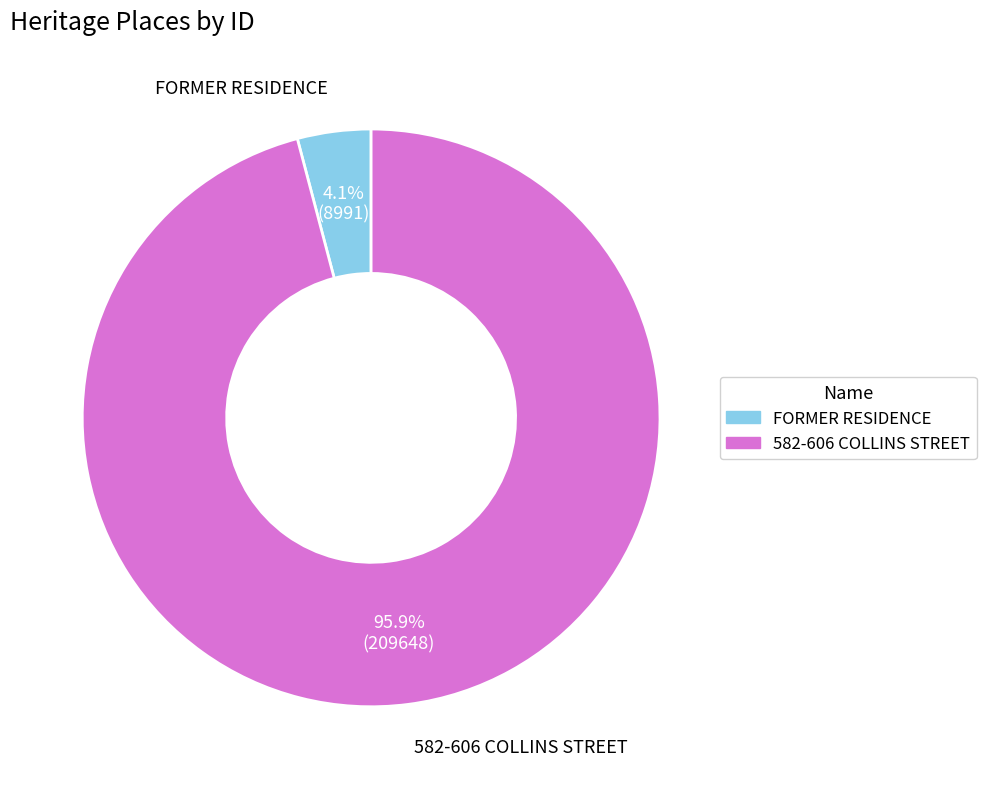

What percentage is the FORMER RESIDENCE slice, to the nearest percent?

4%